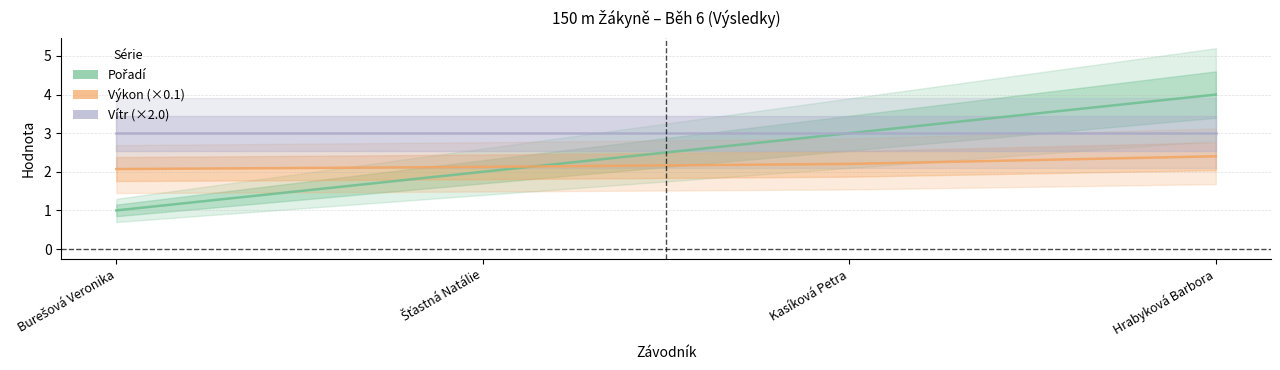

What is the label of the 1st point from the right?

Hrabyková Barbora